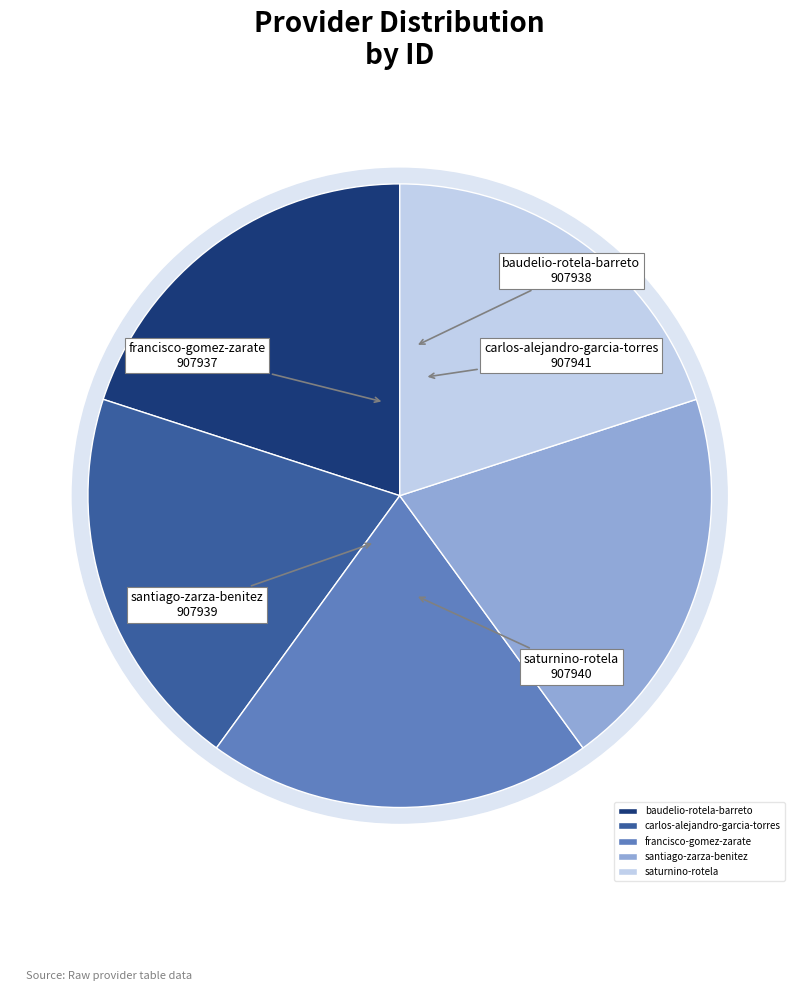

Is it true that saturnino-rotela is 9% of the pie?

False